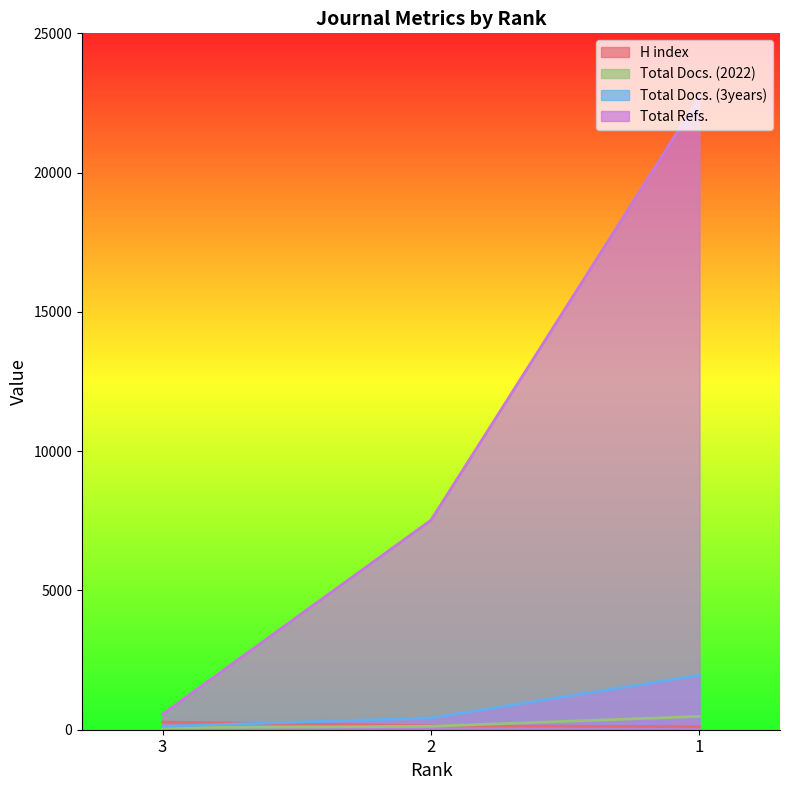

What value does the H index series have at 2?

141